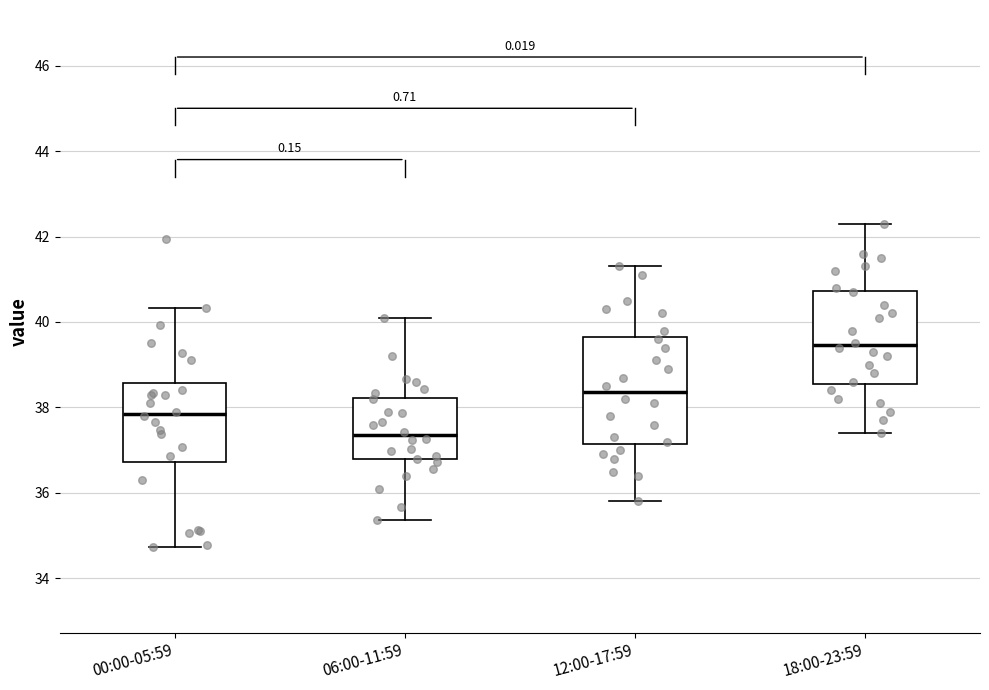

Reading left to right, transcribe this box plot: for each box, give where its median line is, the range the box spans, and where its two whiskers end, as read against the y-axis. The values are not printed on the chart, so give them approximately, as read against the axis.

00:00-05:59: median 37.8, box 36.8 to 38.6, whiskers 34.8 to 40.4
06:00-11:59: median 37.4, box 36.8 to 38.2, whiskers 35.4 to 40.2
12:00-17:59: median 38.4, box 37.2 to 39.6, whiskers 35.8 to 41.4
18:00-23:59: median 39.4, box 38.6 to 40.8, whiskers 37.4 to 42.4